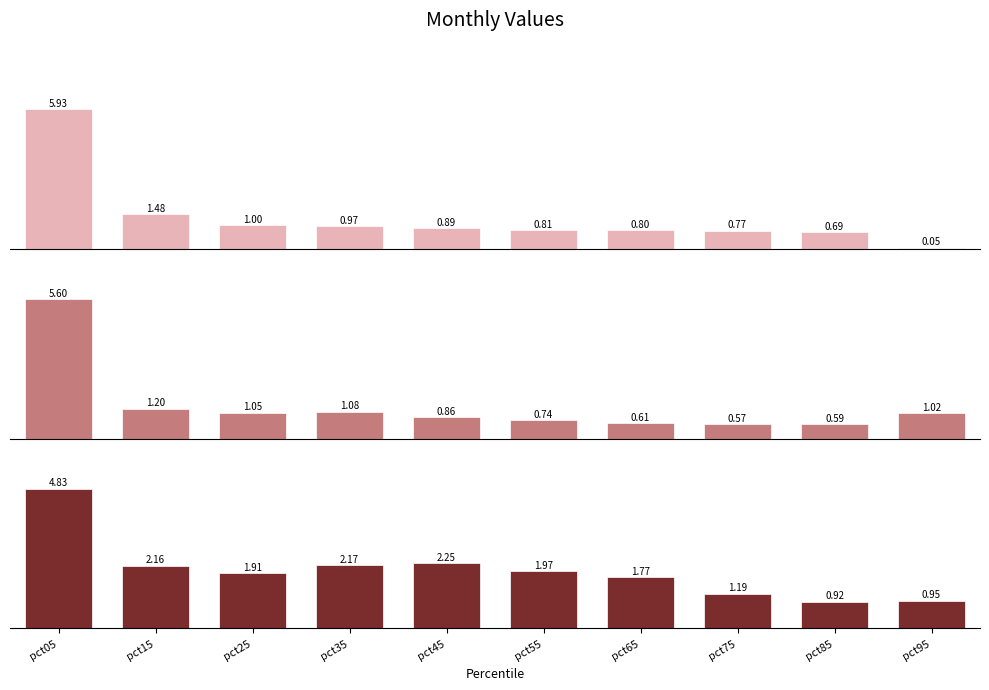

List the labels in order of Jan value, largest first.

pct05, pct15, pct25, pct35, pct45, pct55, pct65, pct75, pct85, pct95